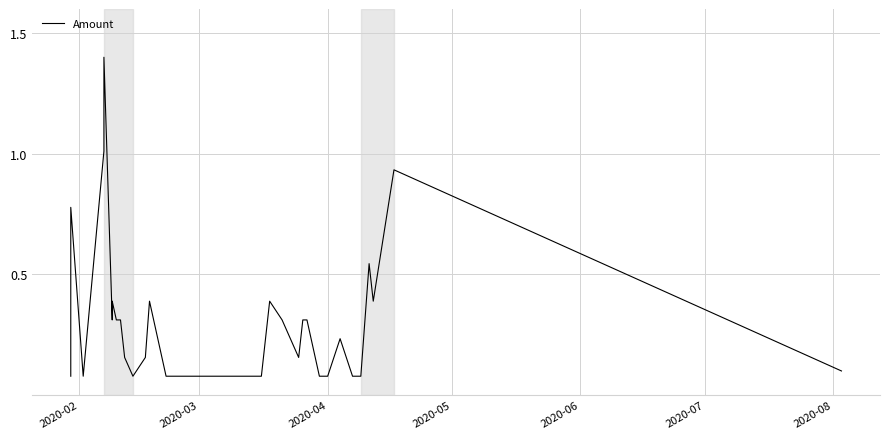

Between 2020-04 and 24, which is larger?

2020-04